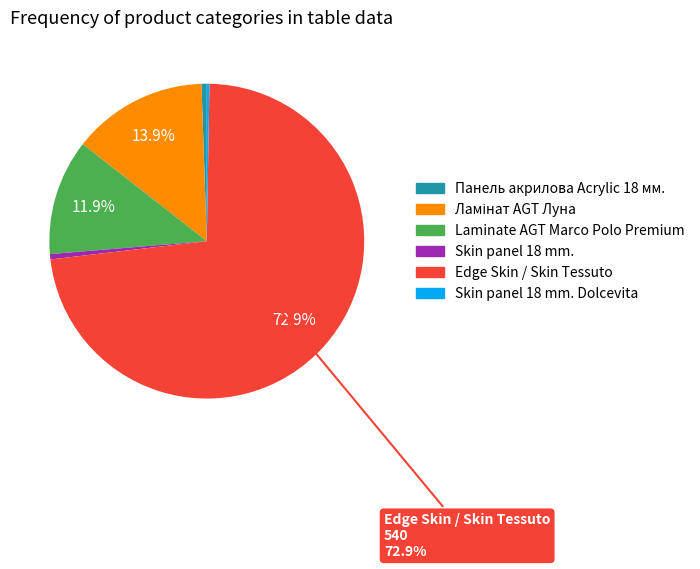

To the nearest percent, what is the average slice percentage?

17%